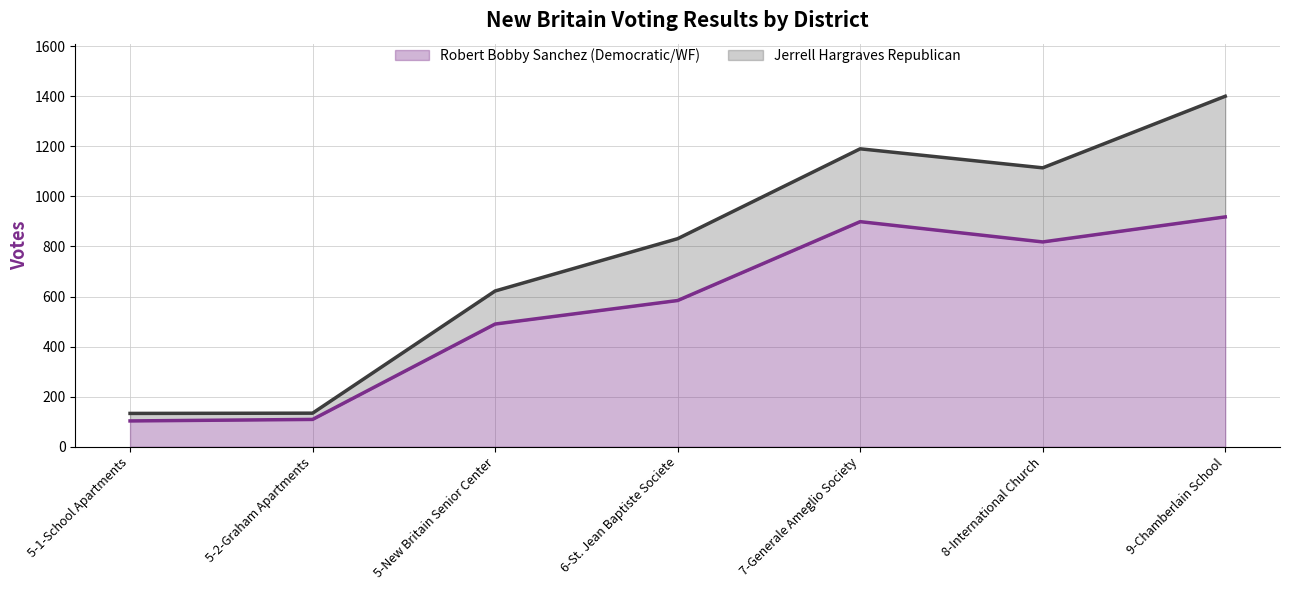

What are all the series names shown in the legend?

Robert Bobby Sanchez (Democratic/WF) (line), Jerrell Hargraves Republican (line)